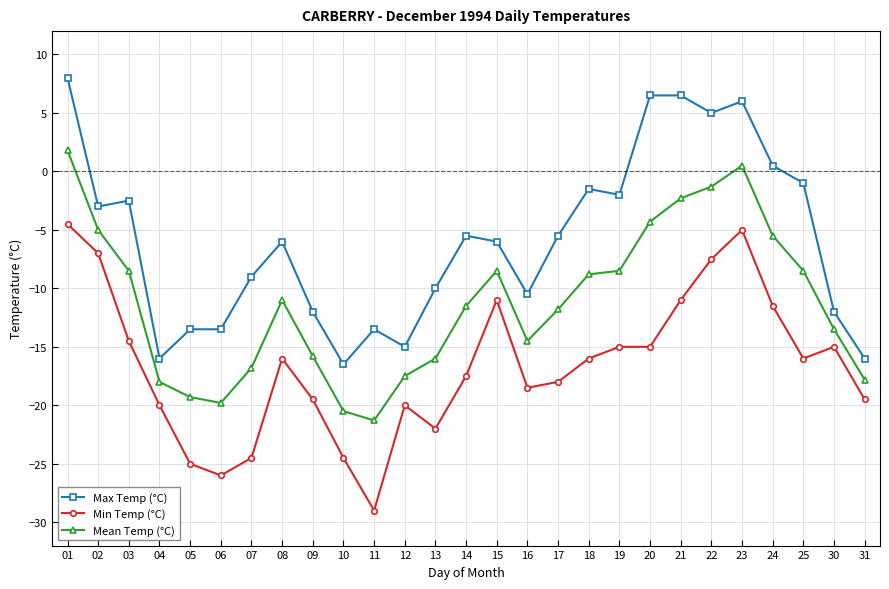

What is the difference between the highest and lowest values at 01?

12.5